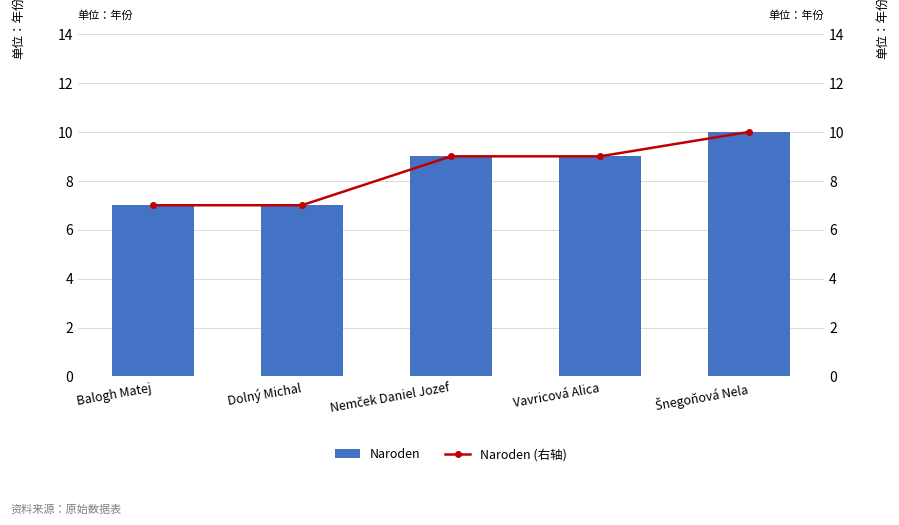

Which category has the highest value across all series?

Šnegoňová Nela